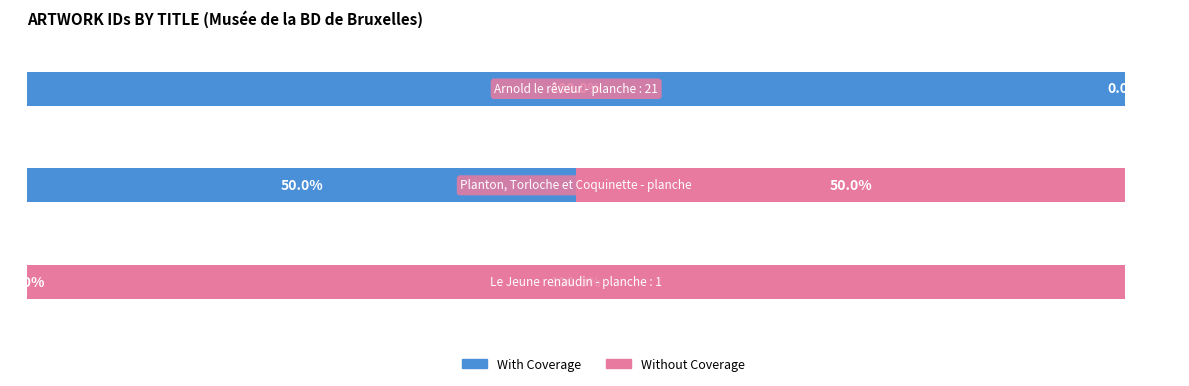

What are all the series names shown in the legend?

With Coverage, Without Coverage